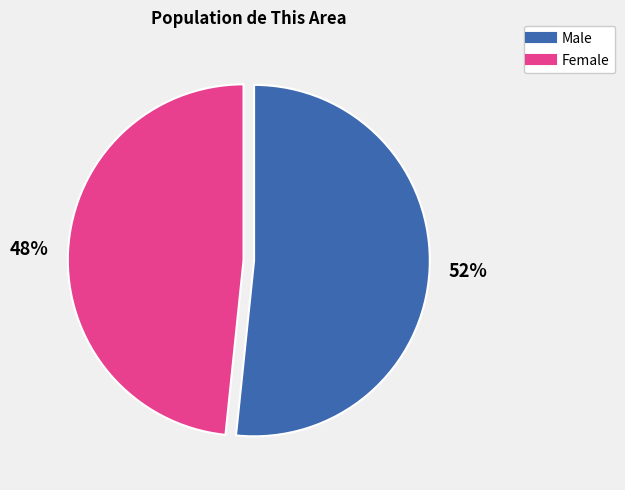

Which category has the smallest portion of the pie?

Female